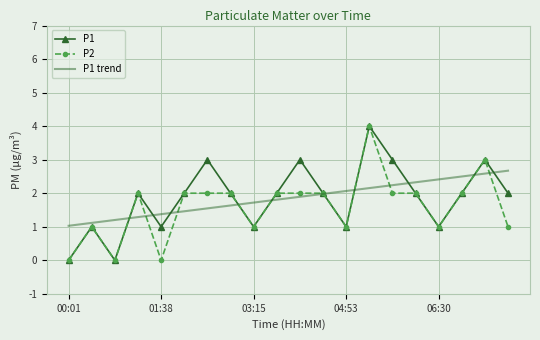

Reading right to left, list all the values displayed in this chart.

P1: 2.0	3.0	2.0	1.0	2.0	3.0	4.0	1.0	2.0	3.0	2.0	1.0	2.0	3.0	2.0	1.0	2.0	0.0	1.0	0.0
P2: 1.0	3.0	2.0	1.0	2.0	2.0	4.0	1.0	2.0	2.0	2.0	1.0	2.0	2.0	2.0	0.0	2.0	0.0	1.0	0.0
P1 trend: 2.7	2.6	2.5	2.4	2.3	2.2	2.2	2.1	2.0	1.9	1.8	1.7	1.6	1.5	1.5	1.4	1.3	1.2	1.1	1.0